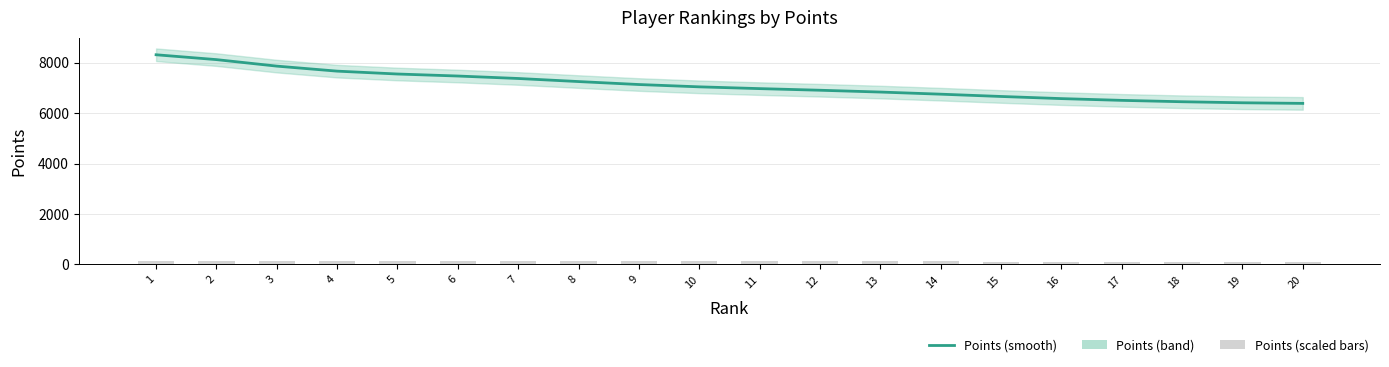

What is the value of the Points (scaled bars) bar at the 5th from the left?

125.5